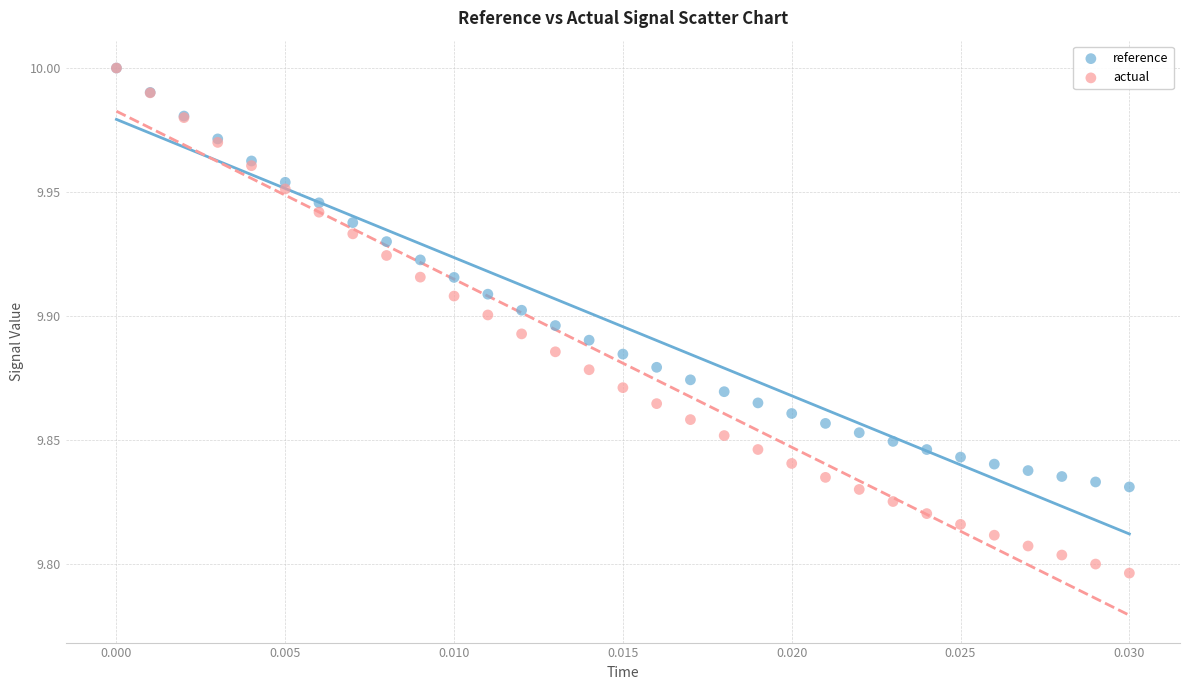

What are all the series names shown in the legend?

reference, actual